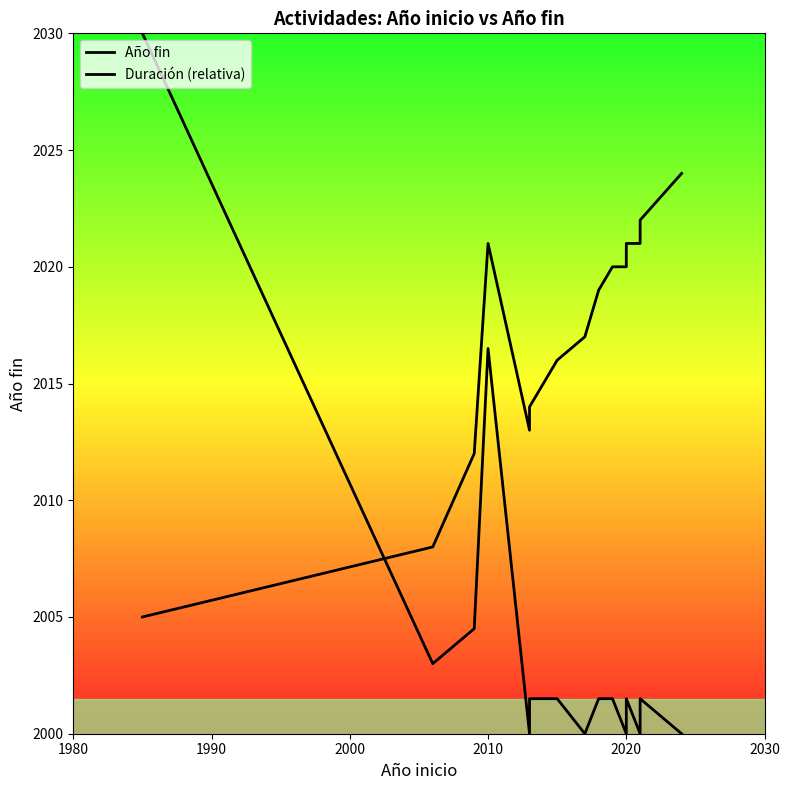

Is it true that Año fin equals 3004.9 at 2030?

False